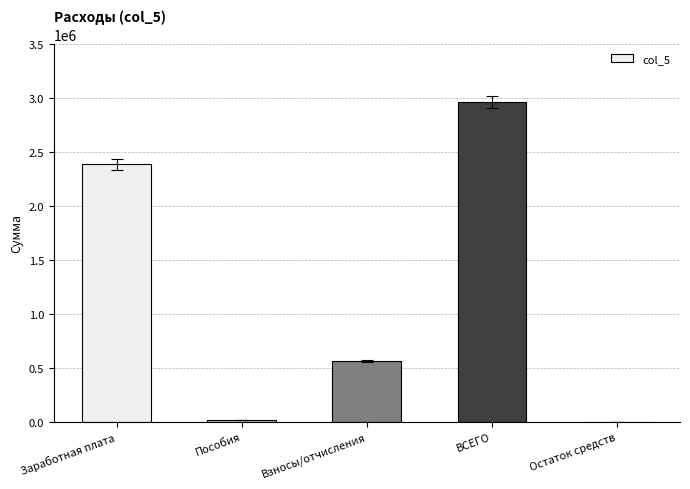

True or false: the data shows 822834.3 at ВСЕГО.

False